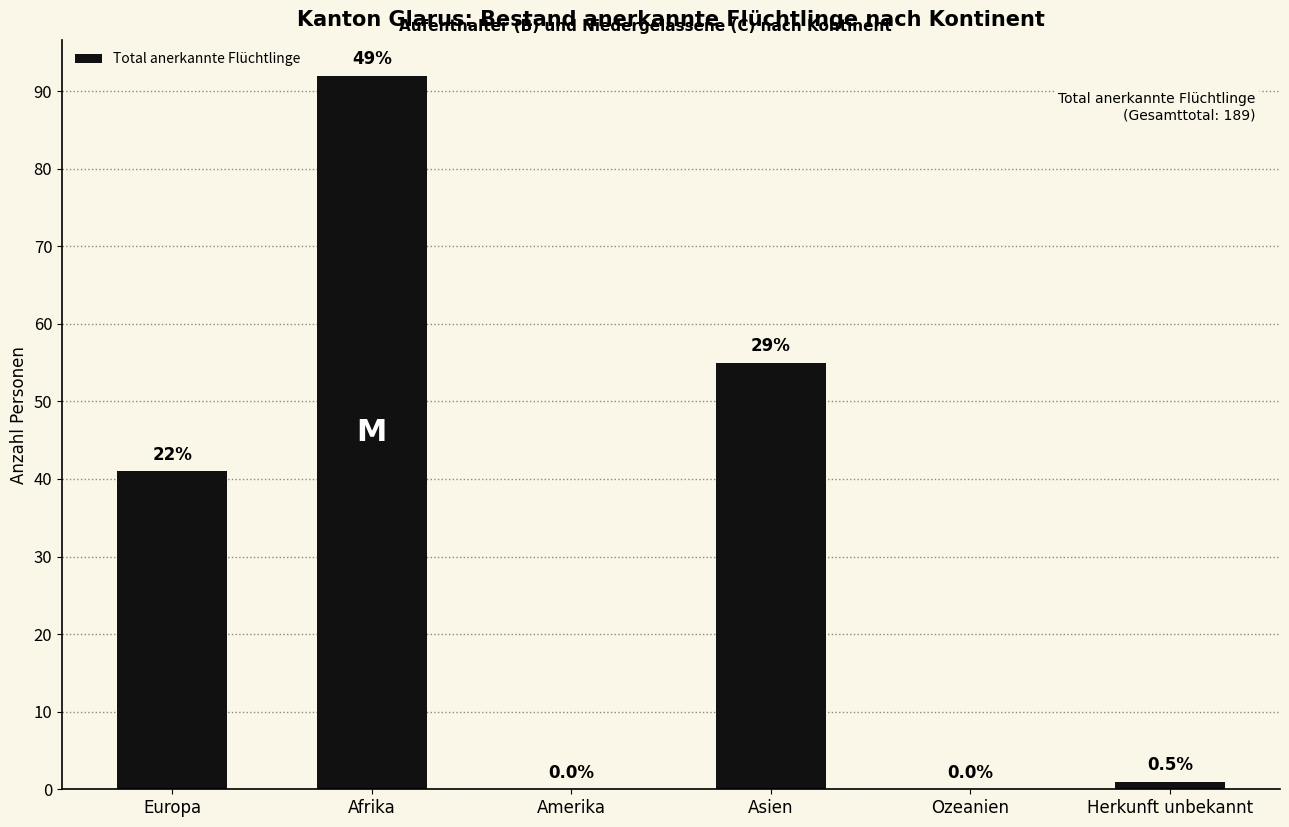

Rank the categories by value from lowest to highest.

Amerika, Ozeanien, Herkunft unbekannt, Europa, Asien, Afrika